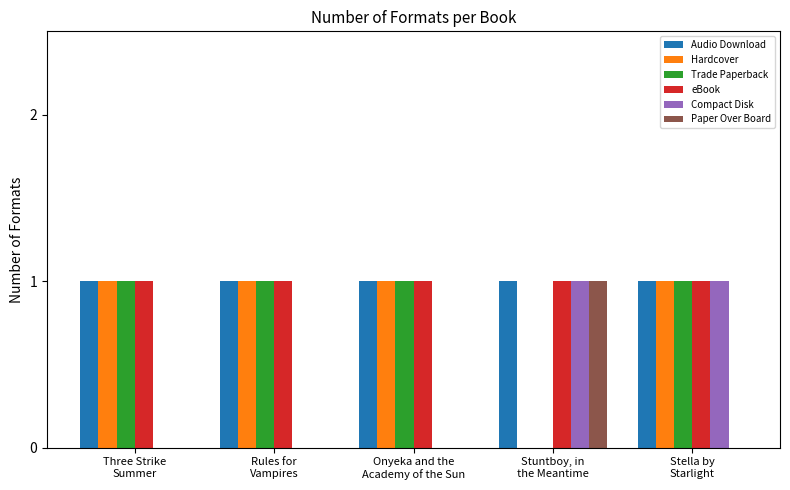

What is the sum of all Trade Paperback values?

4